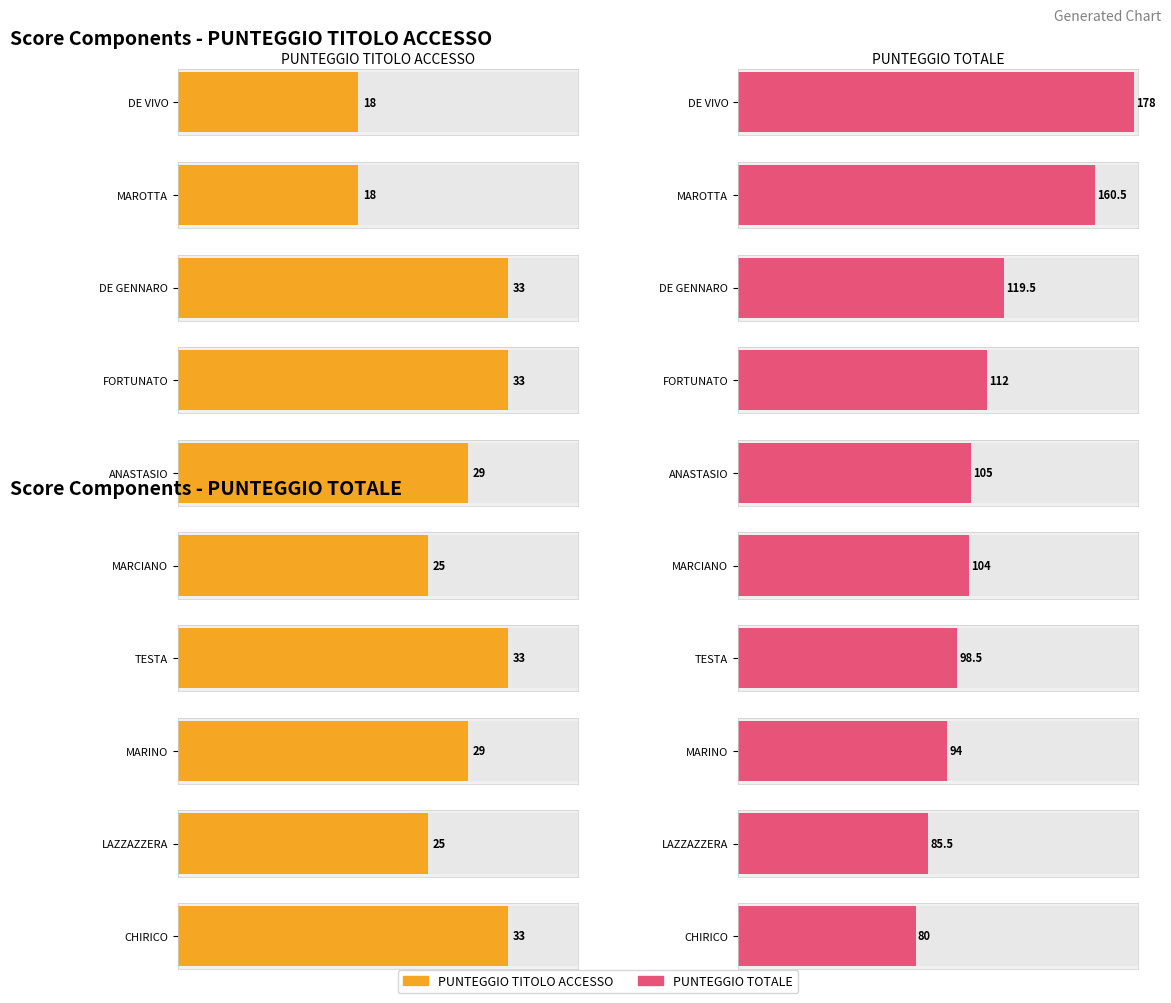

How many categories are shown in the chart?

10